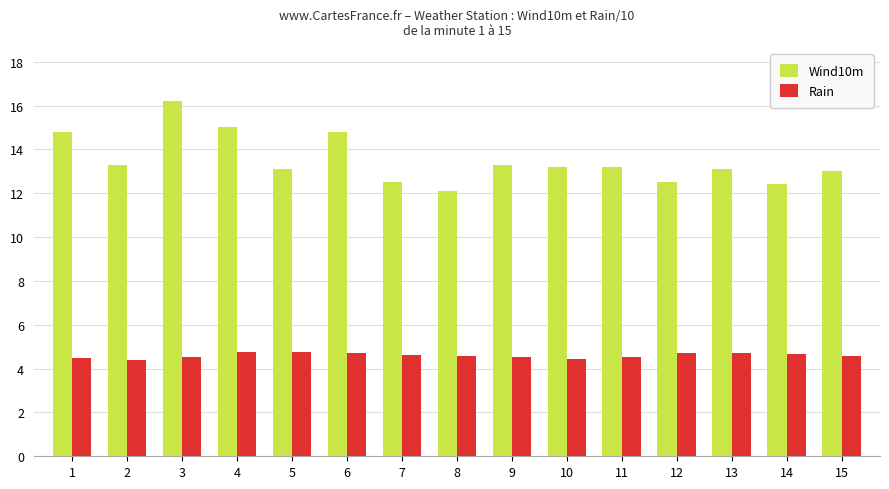

Between 3 and 12, which series saw the biggest shift?

Wind10m